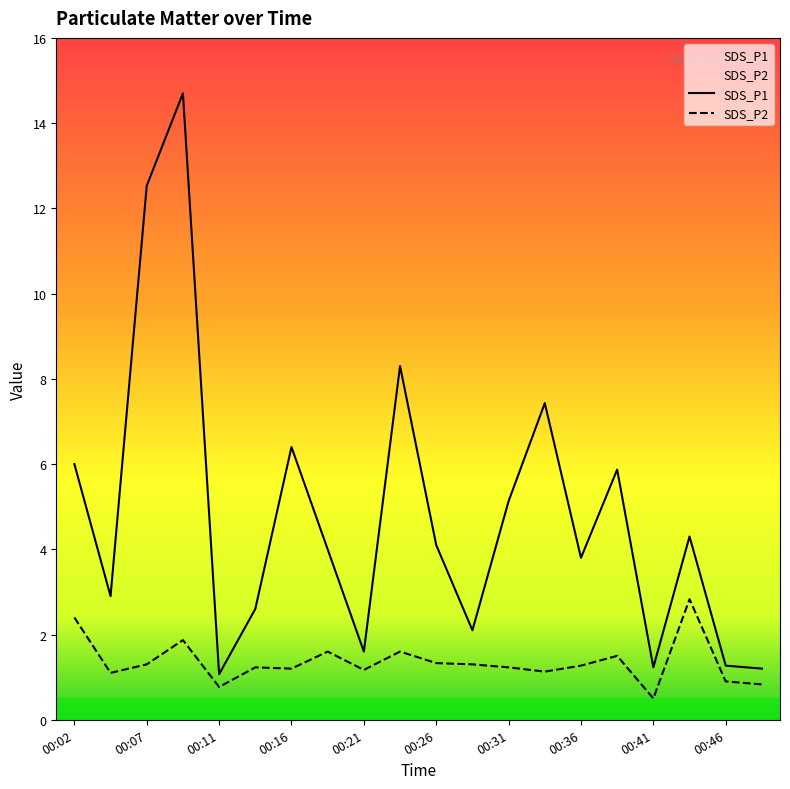

True or false: SDS_P2 has a value of 1.3 at 00:26.

True